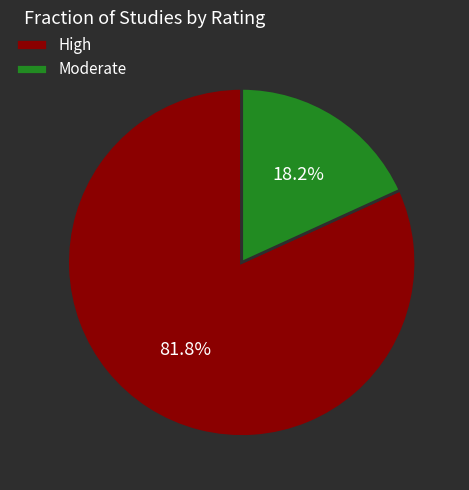

Is the sum of High and Moderate greater than half?

Yes